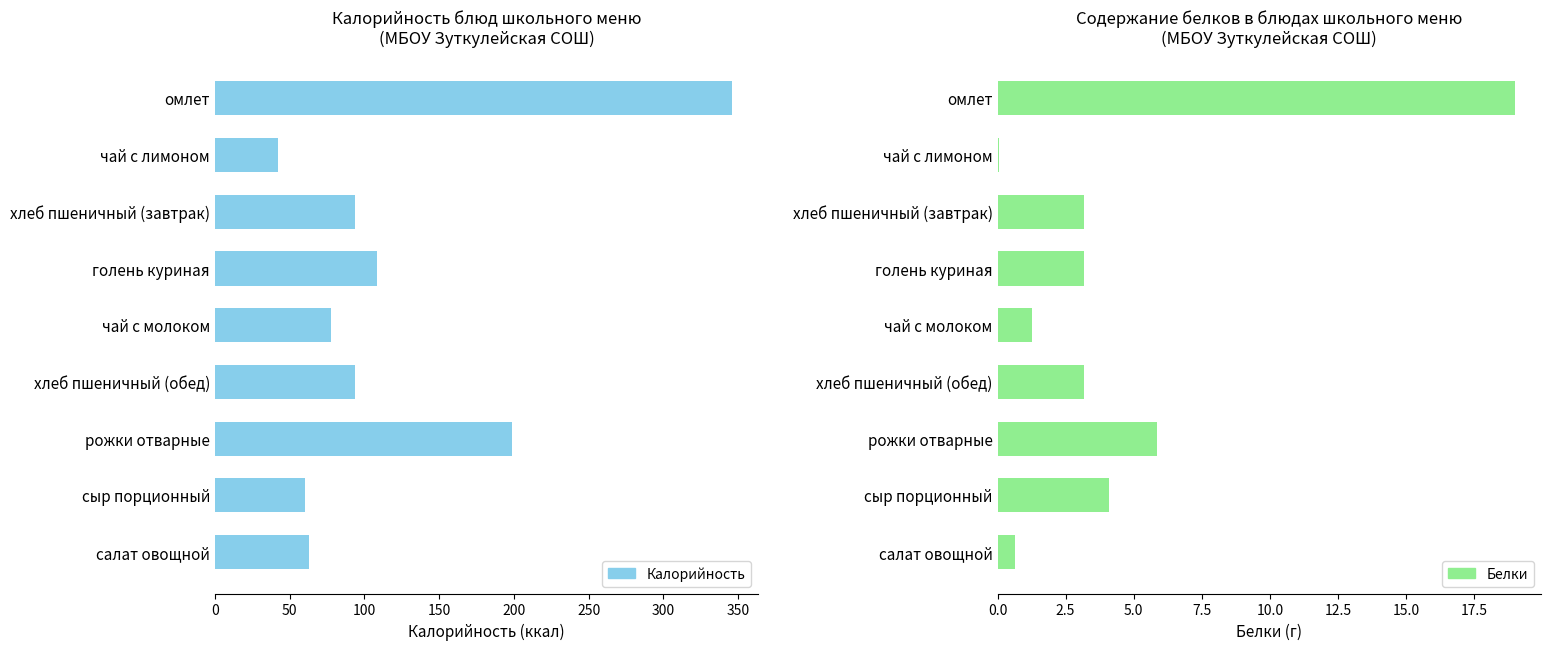

Which series has the widest spread of values?

Калорийность